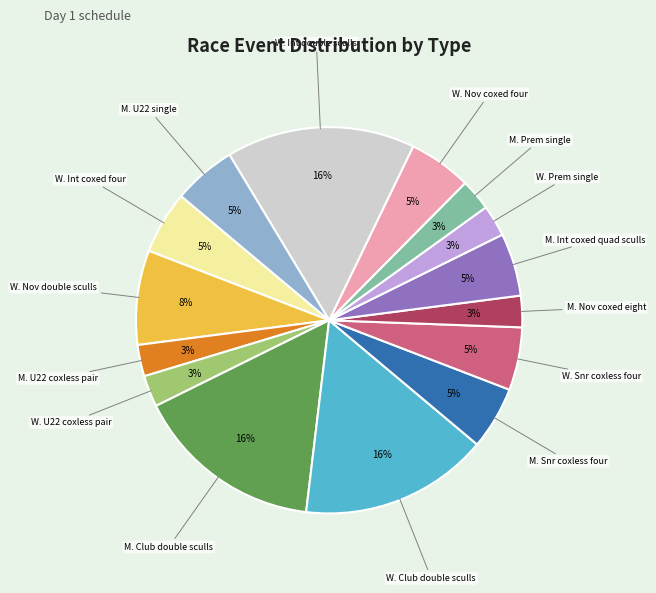

To the nearest percent, what is the difference between the largest and smallest slice percentages?

13%